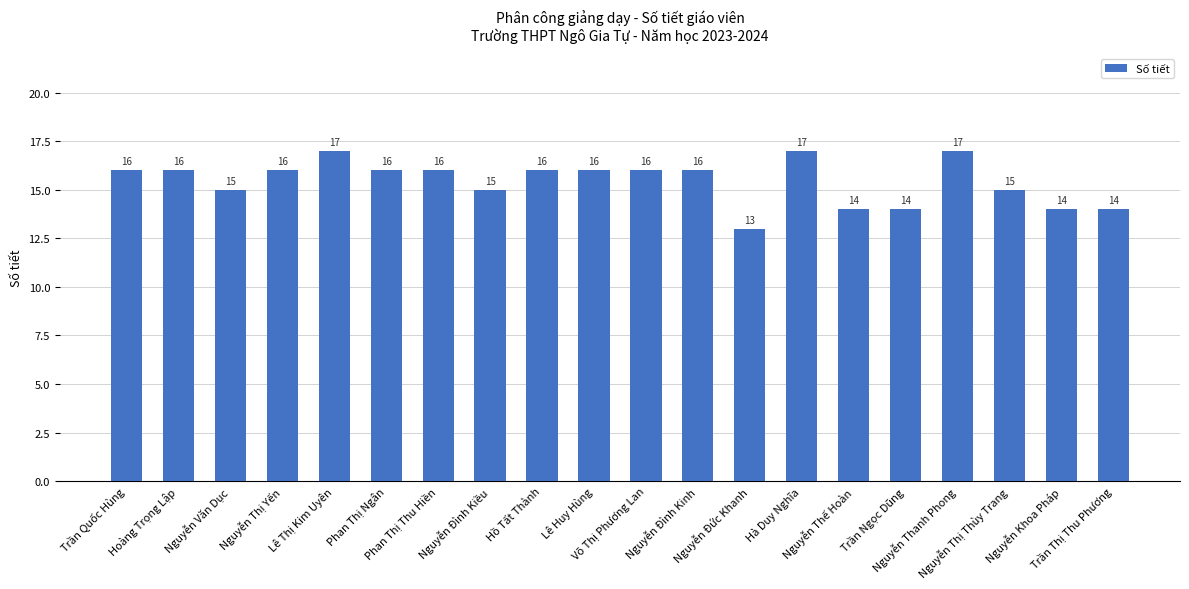

Is it true that the value at Nguyễn Đức Khanh is 13?

True